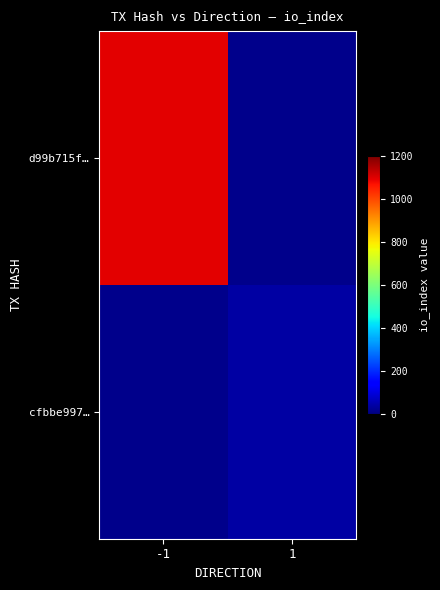

Which label corresponds to the smallest value in the chart?

1